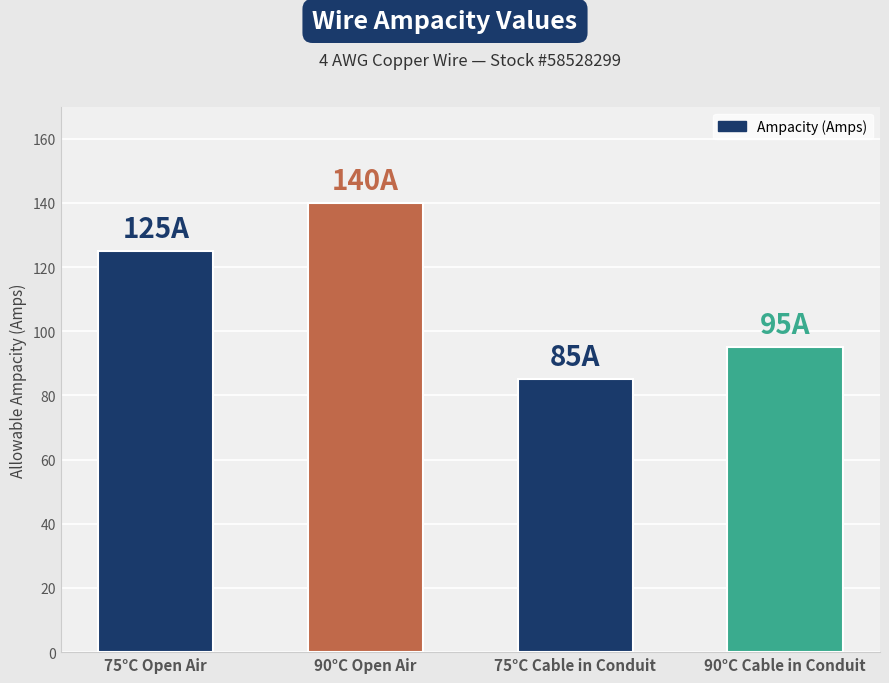

How many values are below 125?

2